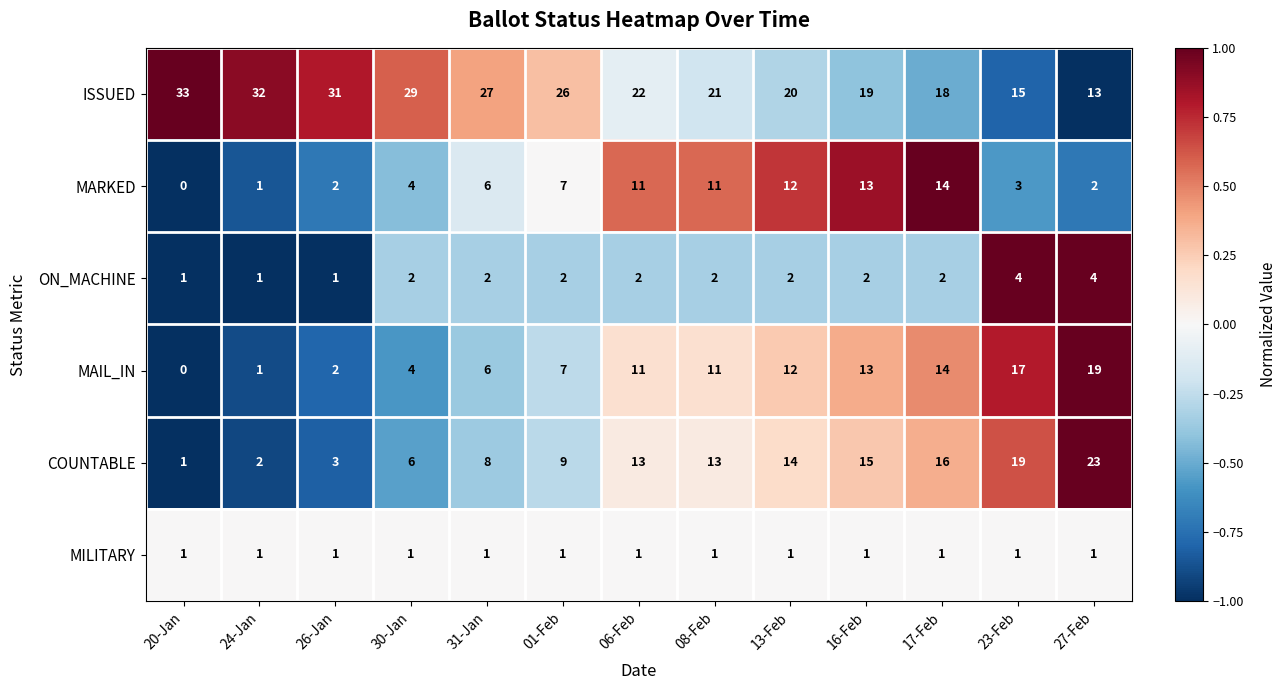

How many values in the ISSUED series are below 22?

6